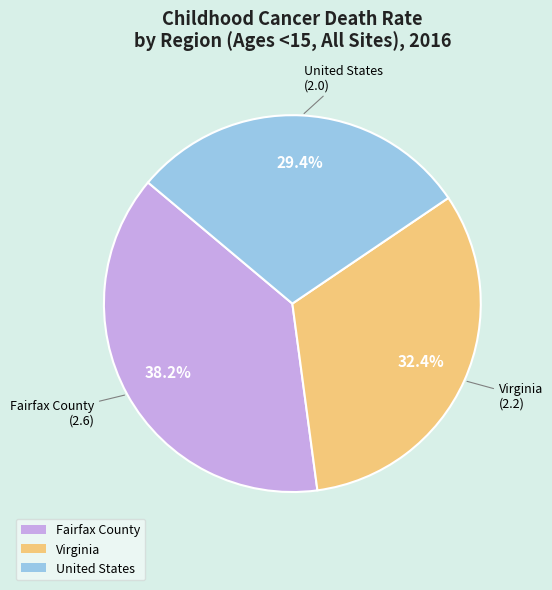

Count the number of slices in the pie.

3